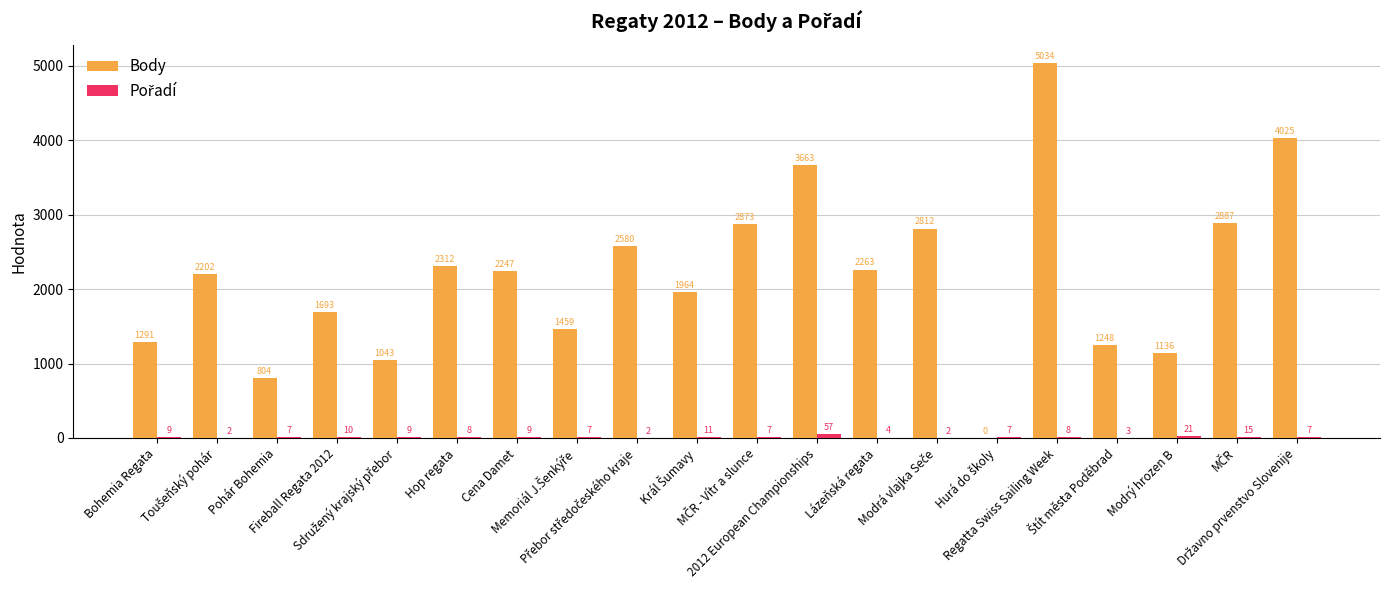

At which category is the sum across all series the highest?

Regatta Swiss Sailing Week